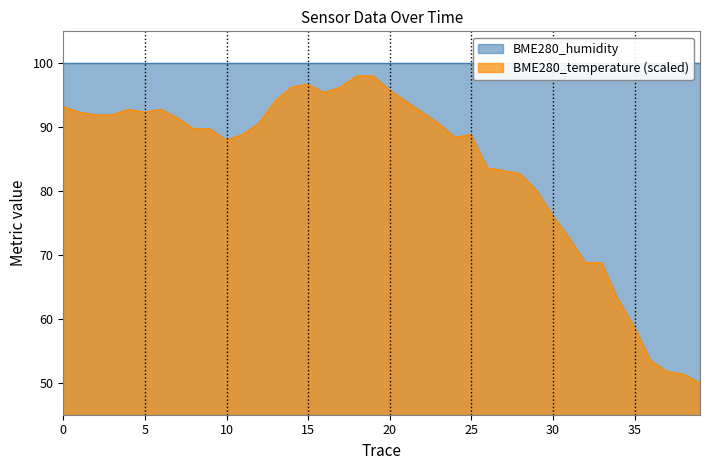

What is the label of the 24th point from the right?

16